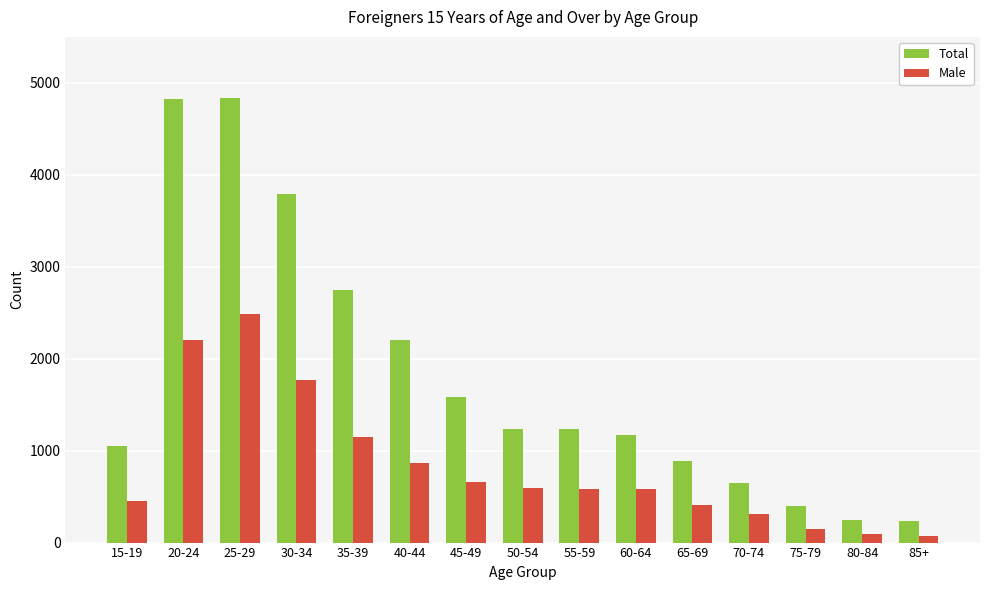

List the series in order of their peak value, lowest first.

Male, Total